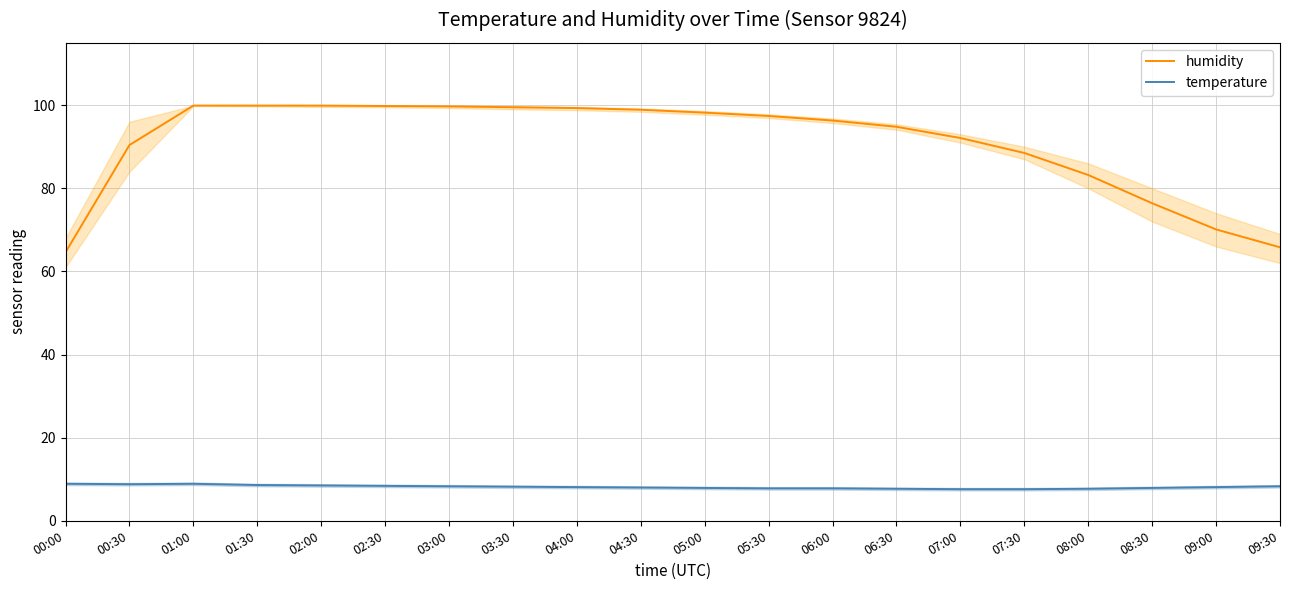

At which label is temperature closest to 8?

04:30